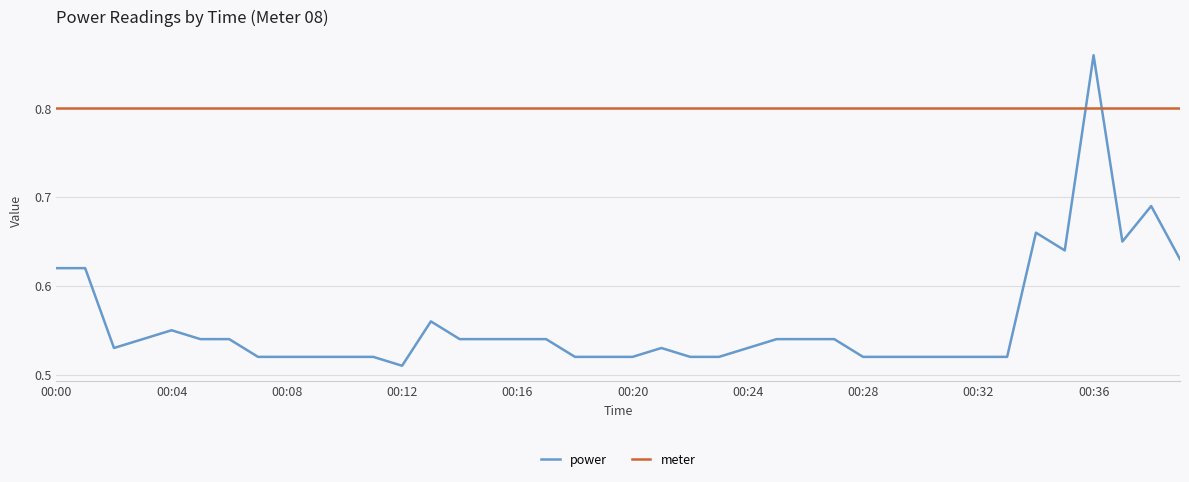

Which series has the largest total across all categories?

meter